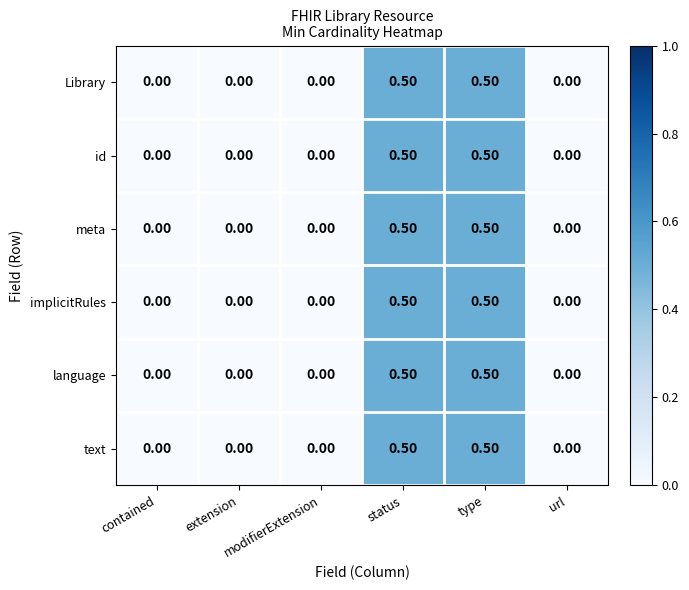

What is the difference between the second highest and minimum values in the implicitRules series?

0.5